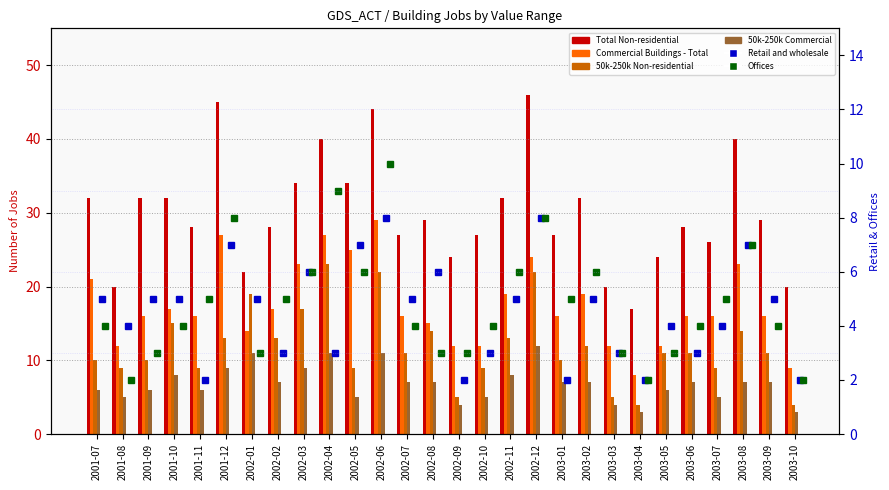

What are all the series names shown in the legend?

Total Non-residential, Commercial Buildings - Total, 50k-250k Non-residential, 50k-250k Commercial, Retail and wholesale, Offices